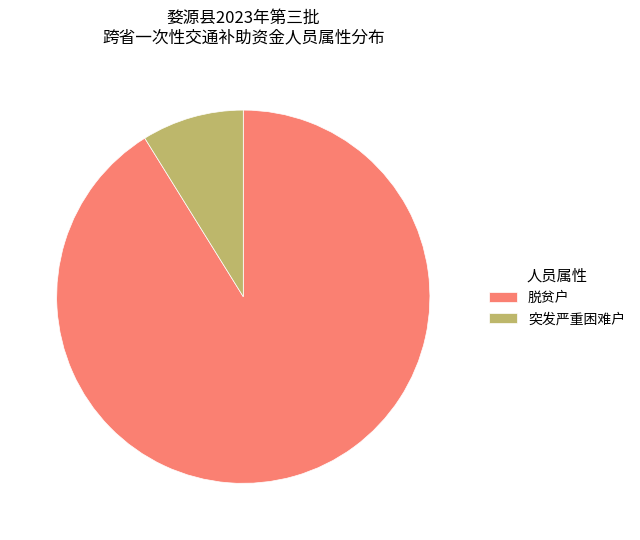

Rank the categories by value from highest to lowest.

脱贫户, 突发严重困难户